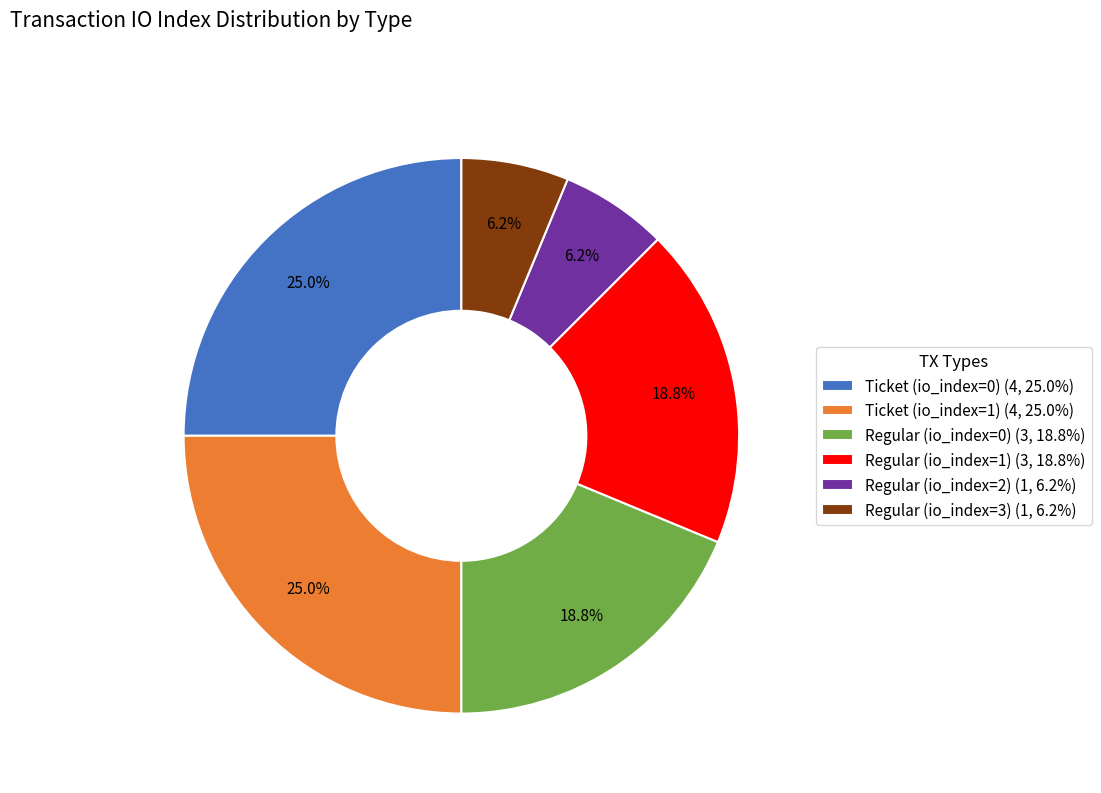

Count the number of slices in the pie.

6